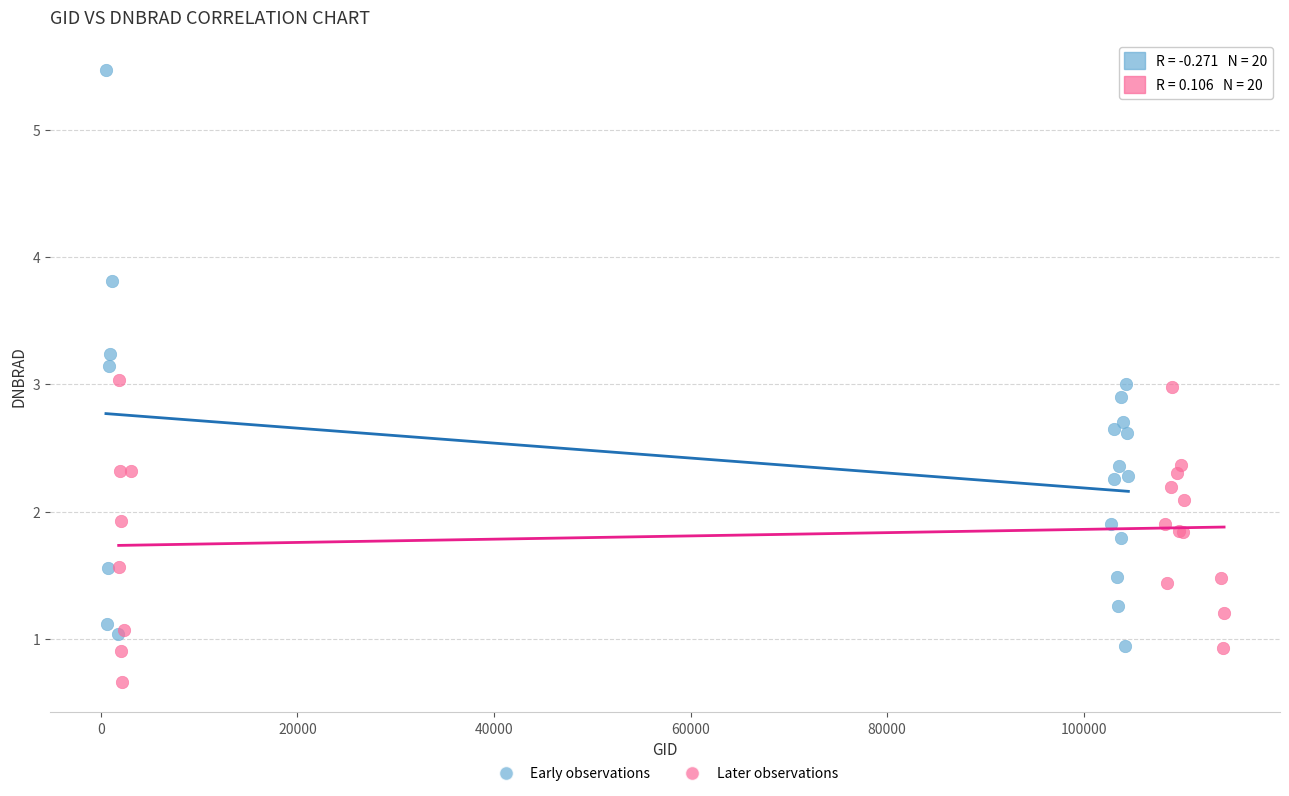

Which series reaches the maximum Y coordinate?

Early observations